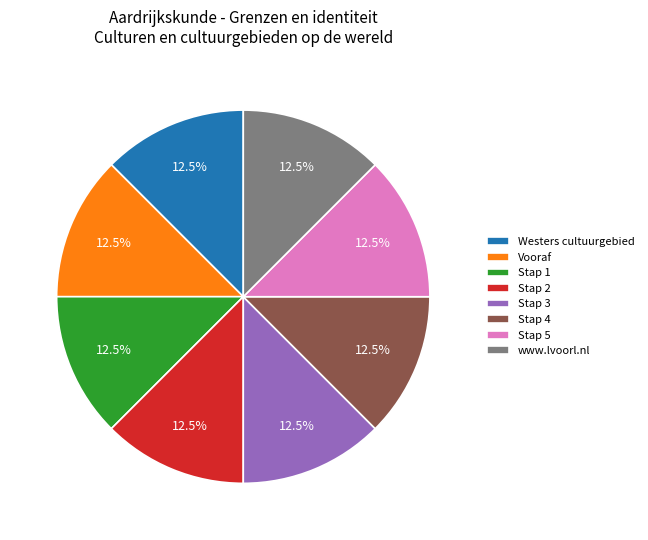

Combined, do Stap 2 and Stap 5 account for over 50%?

No